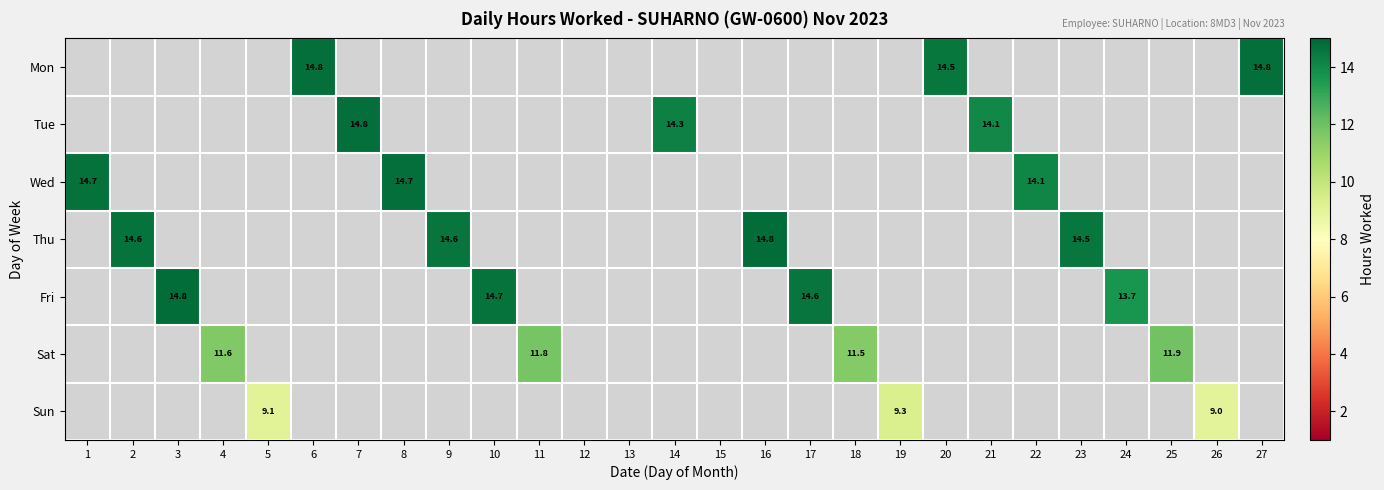

The value of Tue at 21 is 14.1. True or false?

True